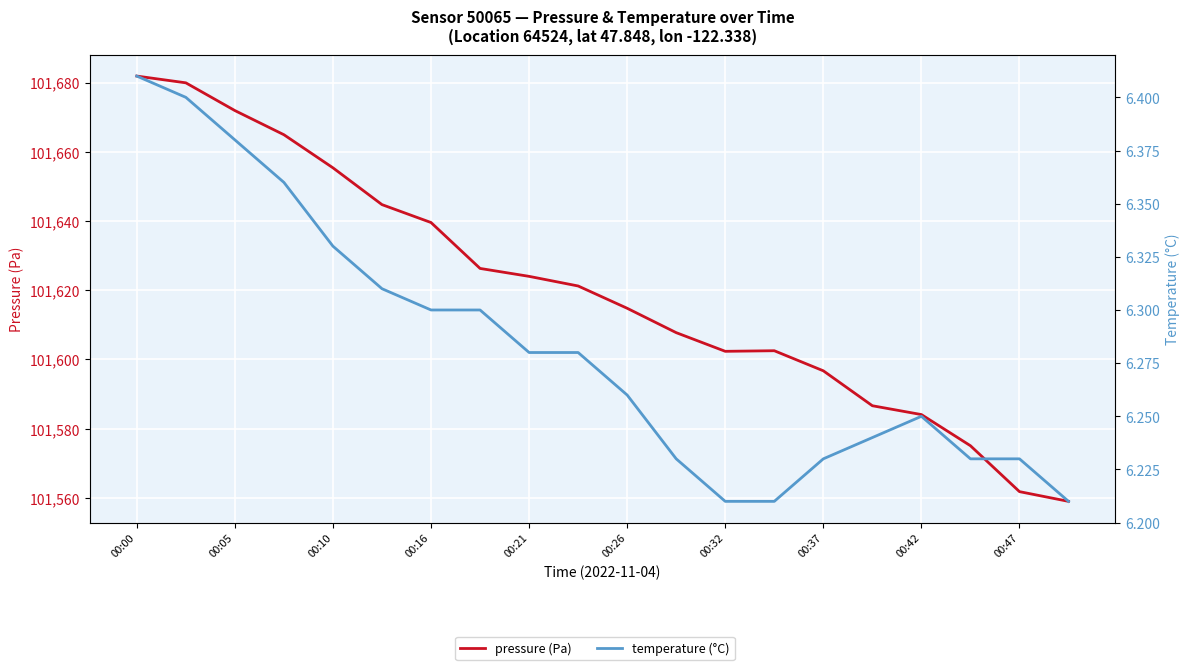

What is the difference between the maximum and minimum values in the pressure (Pa) series?

122.8